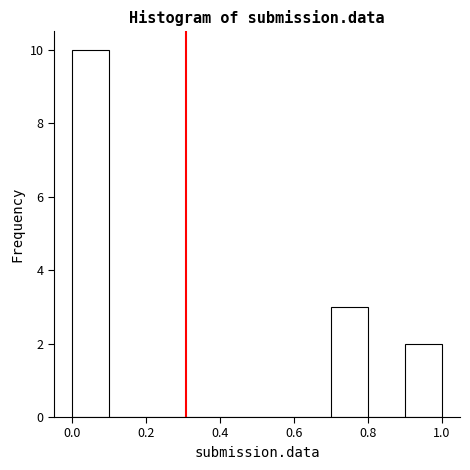

Which range on the x-axis has the tallest bar?

0.0 to 0.1